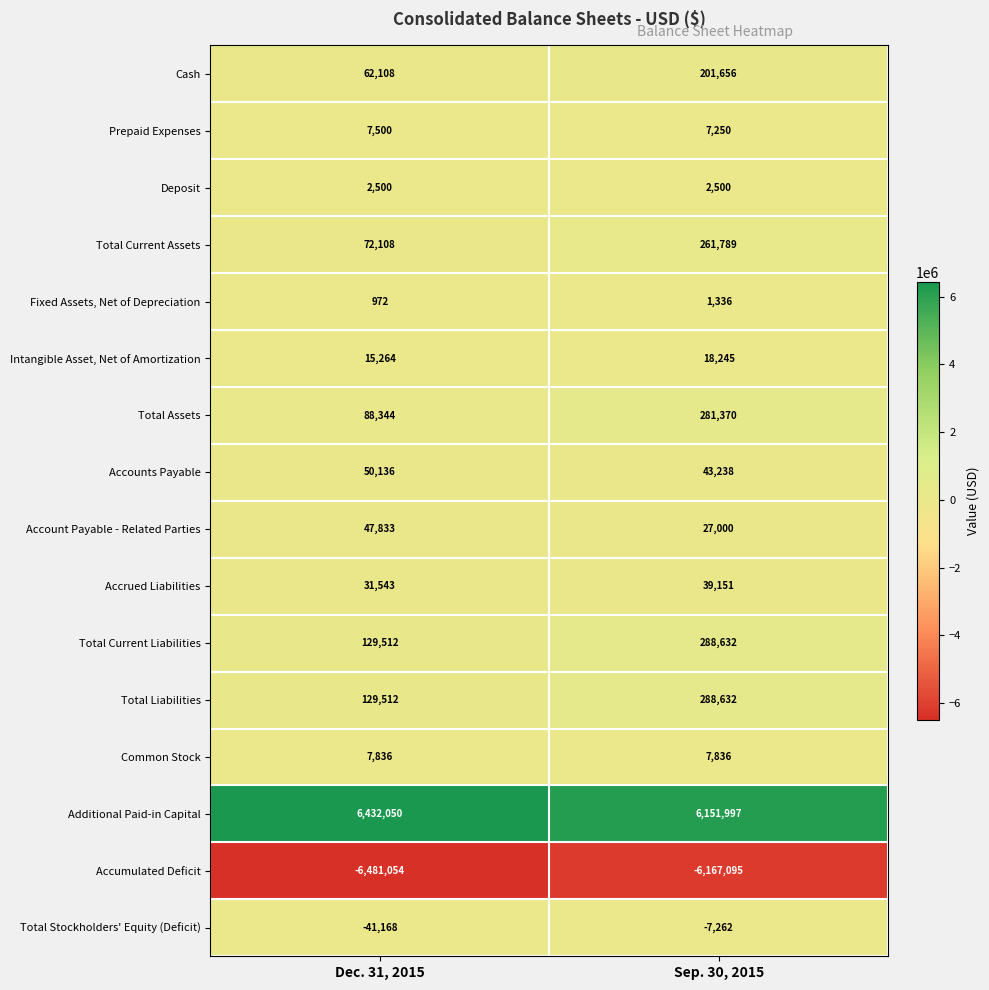

Count the number of data series in this chart.

16